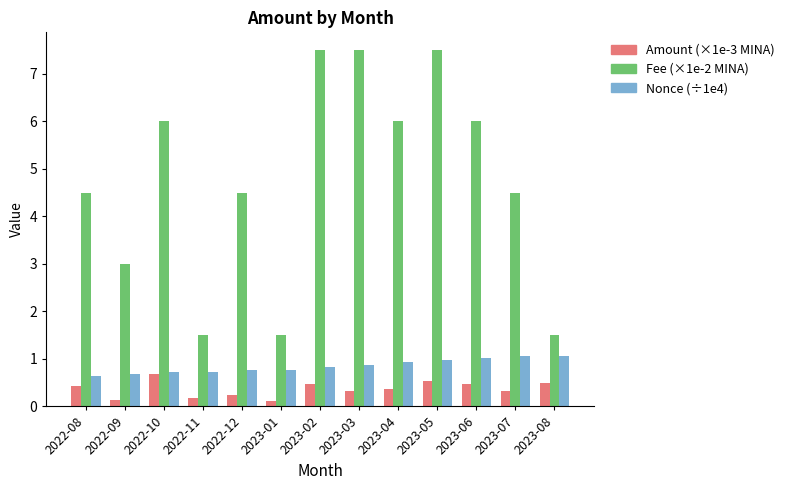

What is the highest value of the Nonce (÷1e4) series?

1.1